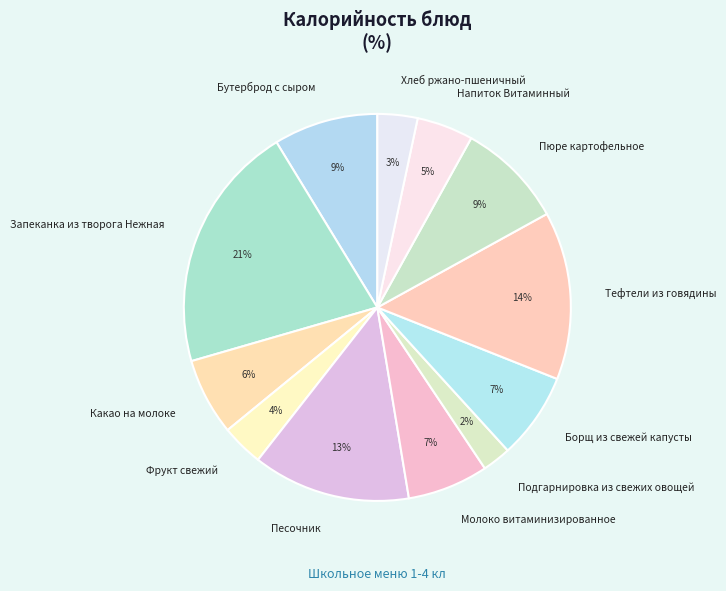

Which category has the biggest portion of the pie?

Запеканка из творога Нежная